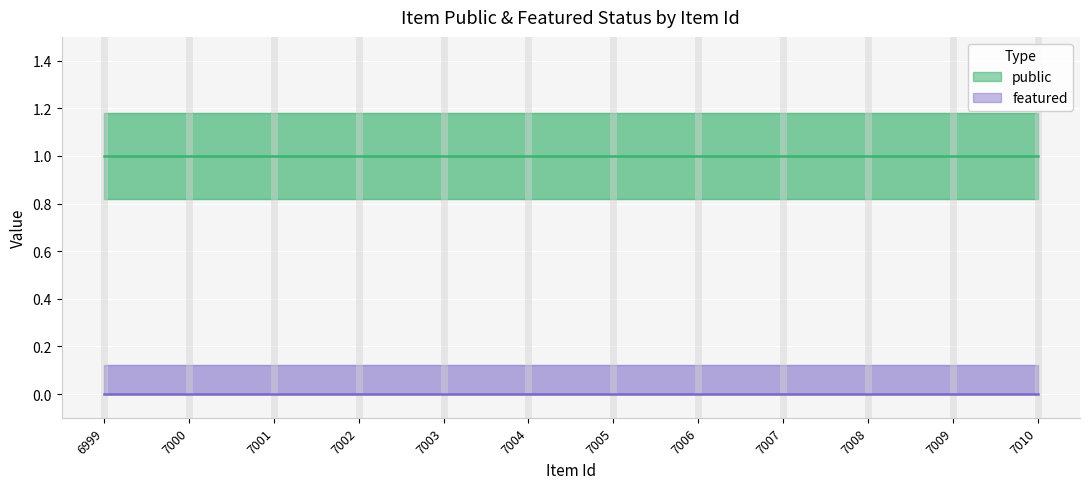

How many series are shown in this chart?

2